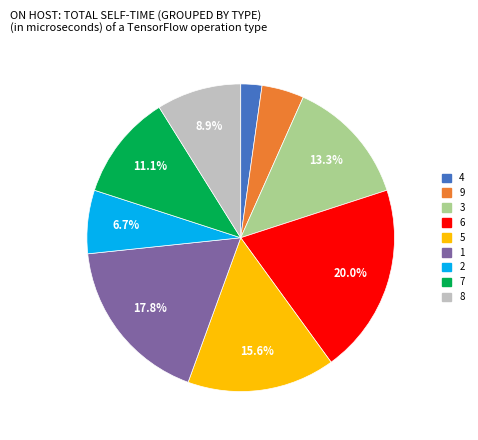

True or false: 9 accounts for 18% of the total.

False